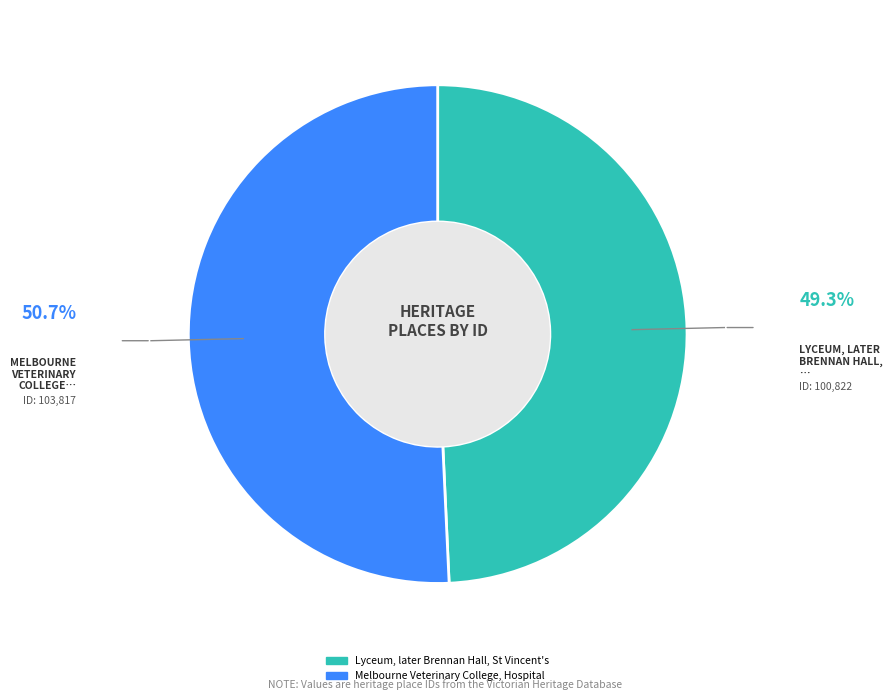

Rank the categories by value from lowest to highest.

Lyceum, later Brennan Hall, St Vincent's, Melbourne Veterinary College, Hospital